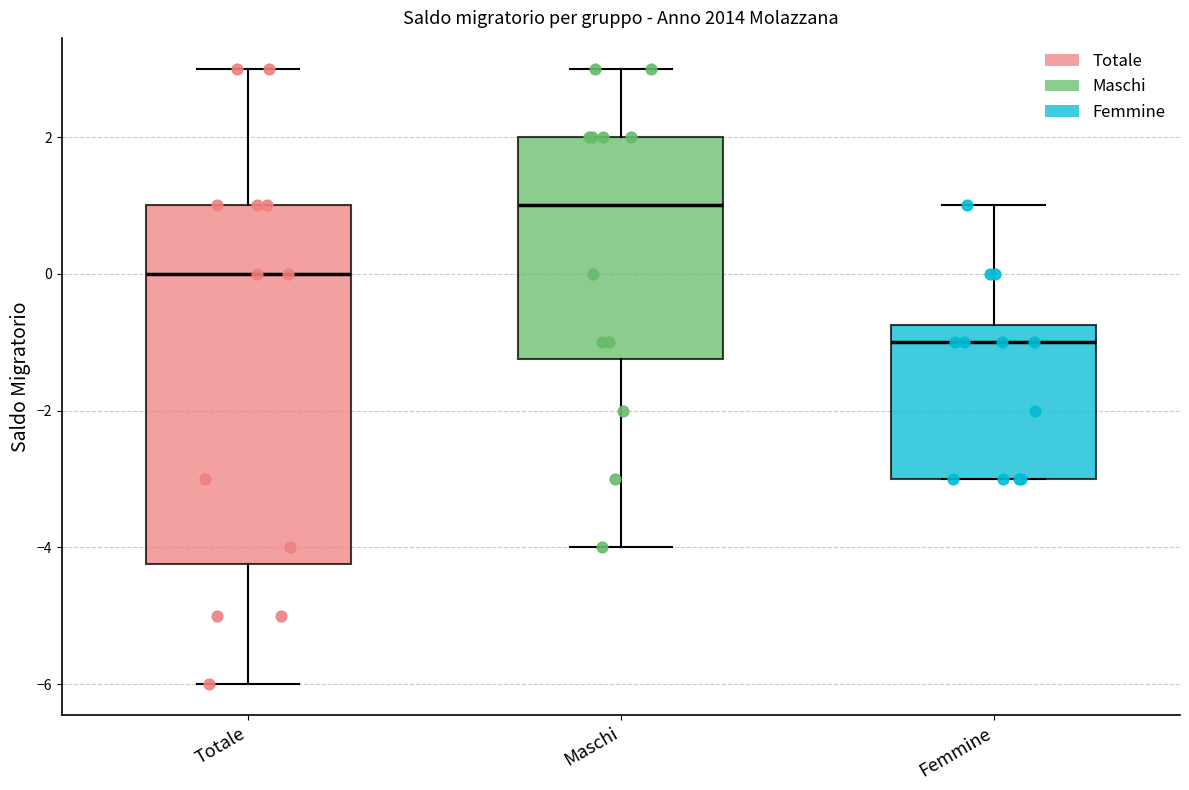

Where is the upper edge of the box for Totale on the y-axis? The values are not printed on the chart, so give them approximately, as read against the axis.

1.0